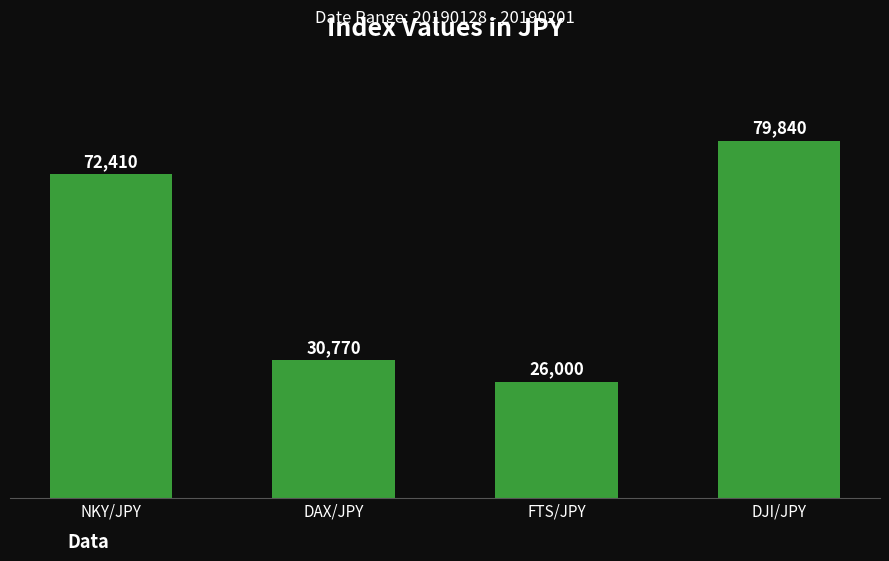

What is the value of the 1st bar from the left?

72410